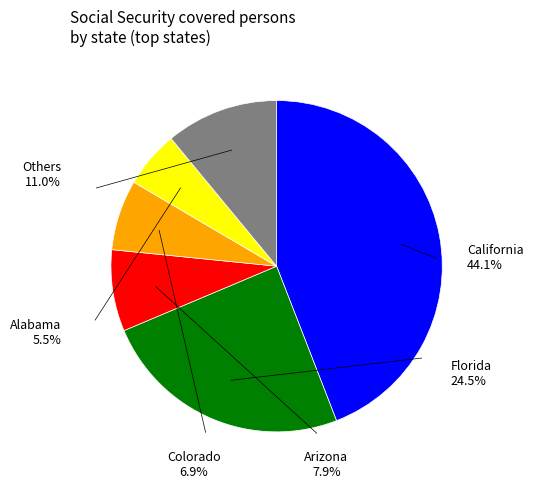

To the nearest percent, what portion does Florida represent?

25%